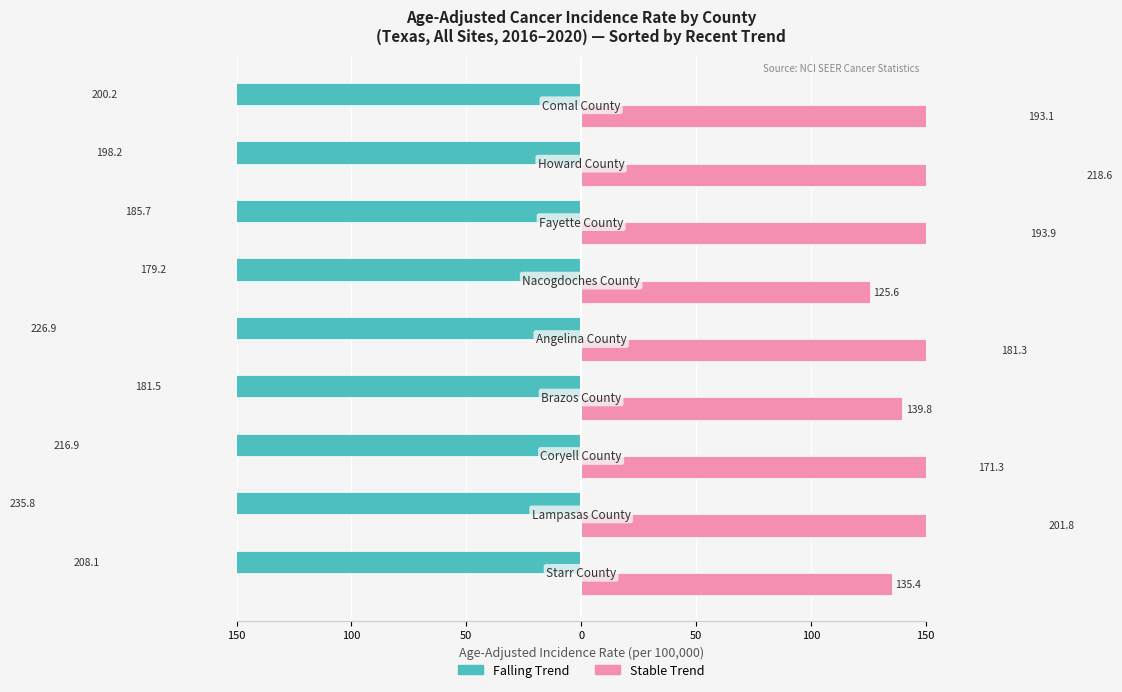

Does the chart contain stacked bars?

No